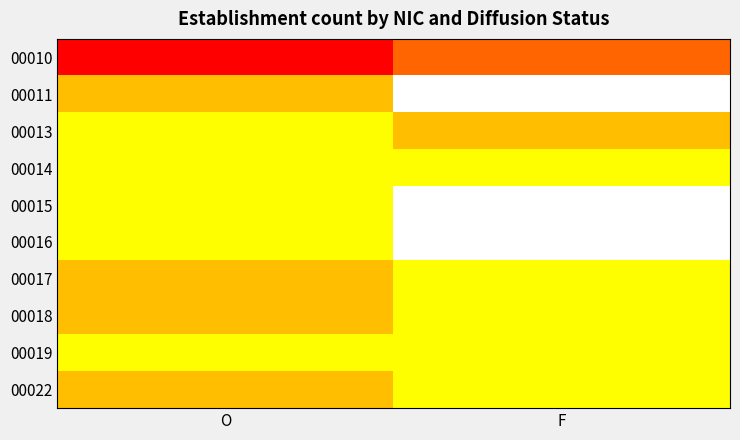

Reading right to left, what are all the values shown in this chart?

00010: F=3	O=4
00011: F=0	O=2
00013: F=2	O=1
00014: F=1	O=1
00015: F=0	O=1
00016: F=0	O=1
00017: F=1	O=2
00018: F=1	O=2
00019: F=1	O=1
00022: F=1	O=2